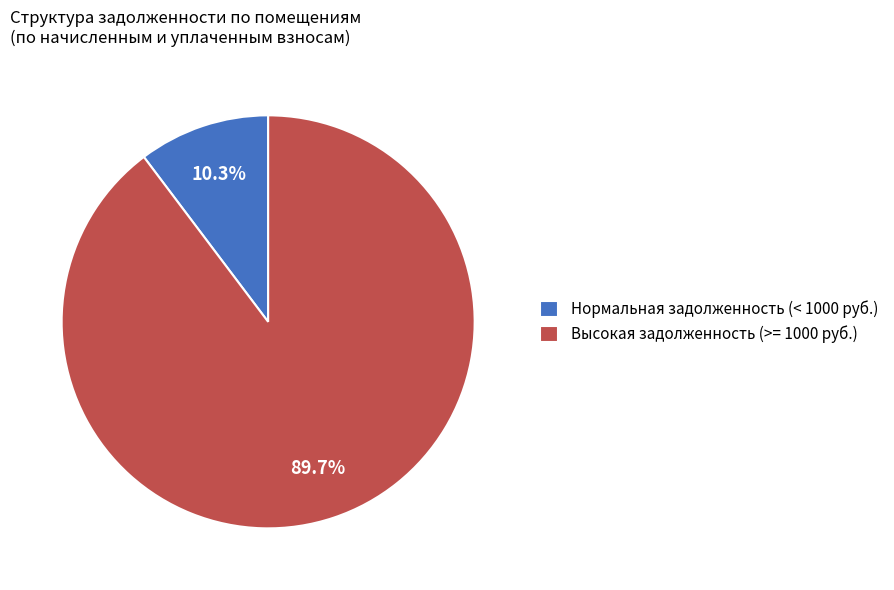

Is the sum of Нормальная задолженность (< 1000 руб.) and Высокая задолженность (>= 1000 руб.) greater than half?

Yes